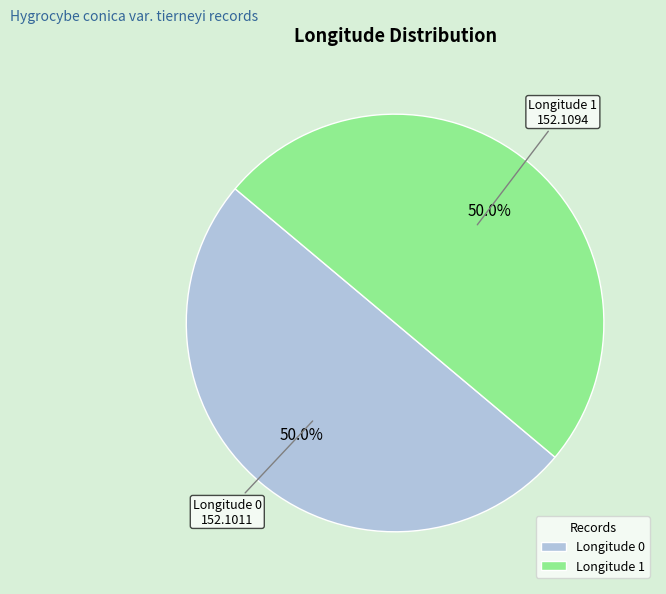

What is the total percentage of Longitude 0 and Longitude 1?

100.0%